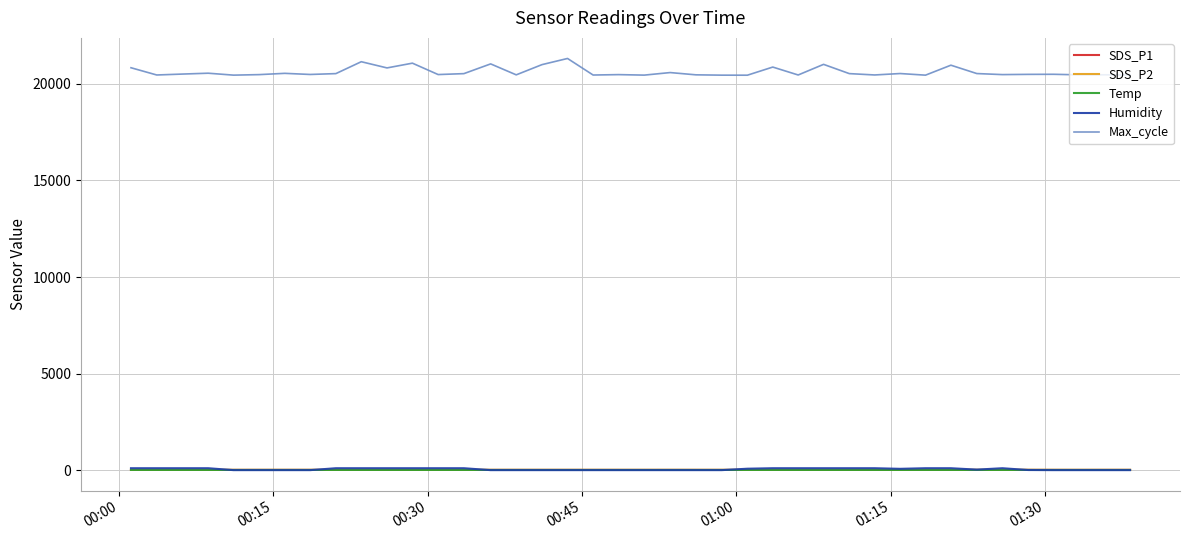

What is the maximum value shown in the chart?

21316.0